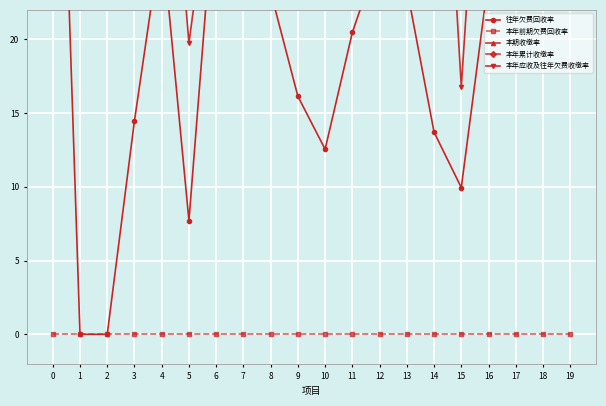

Is the value of 本年前期欠费回收率 at 2 greater than the value of 本期收缴率 at 16?

No